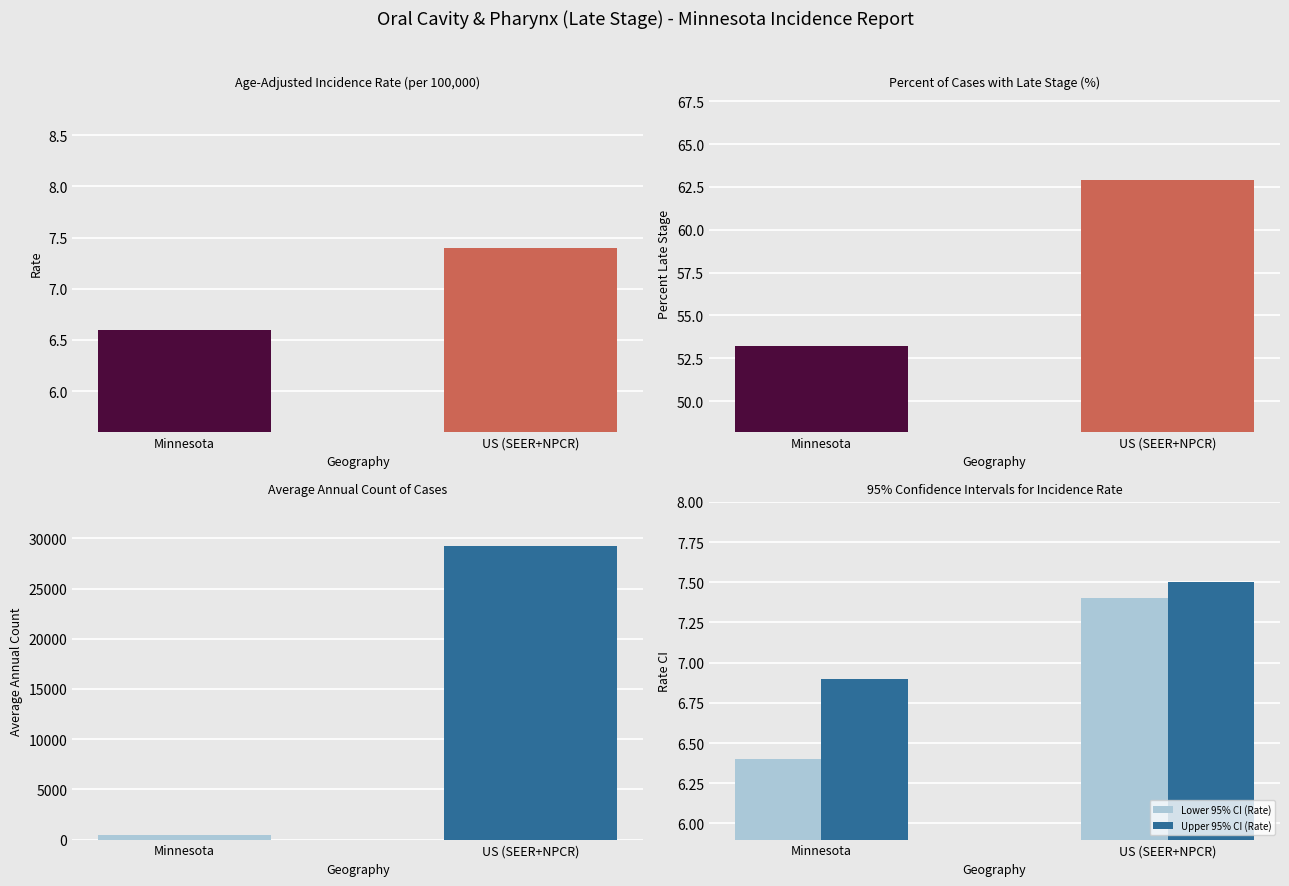

What is the label of the 1st bar from the left?

Minnesota